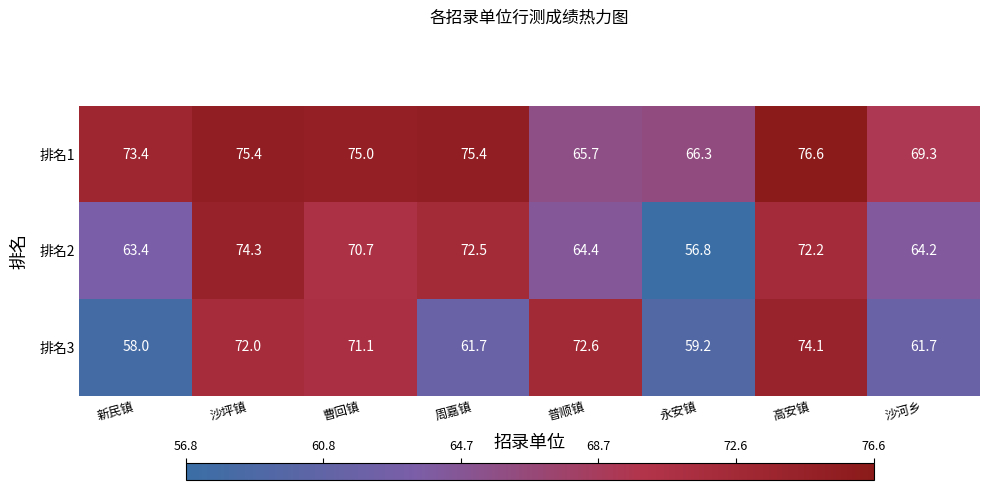

Which series has the largest total across all categories?

排名1